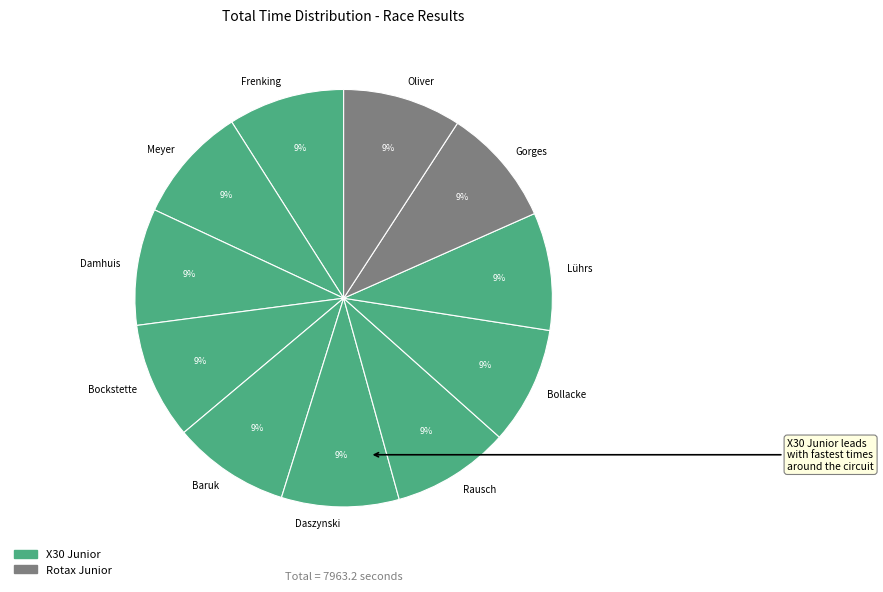

The Baruk slice represents 9% of the pie. True or false?

True